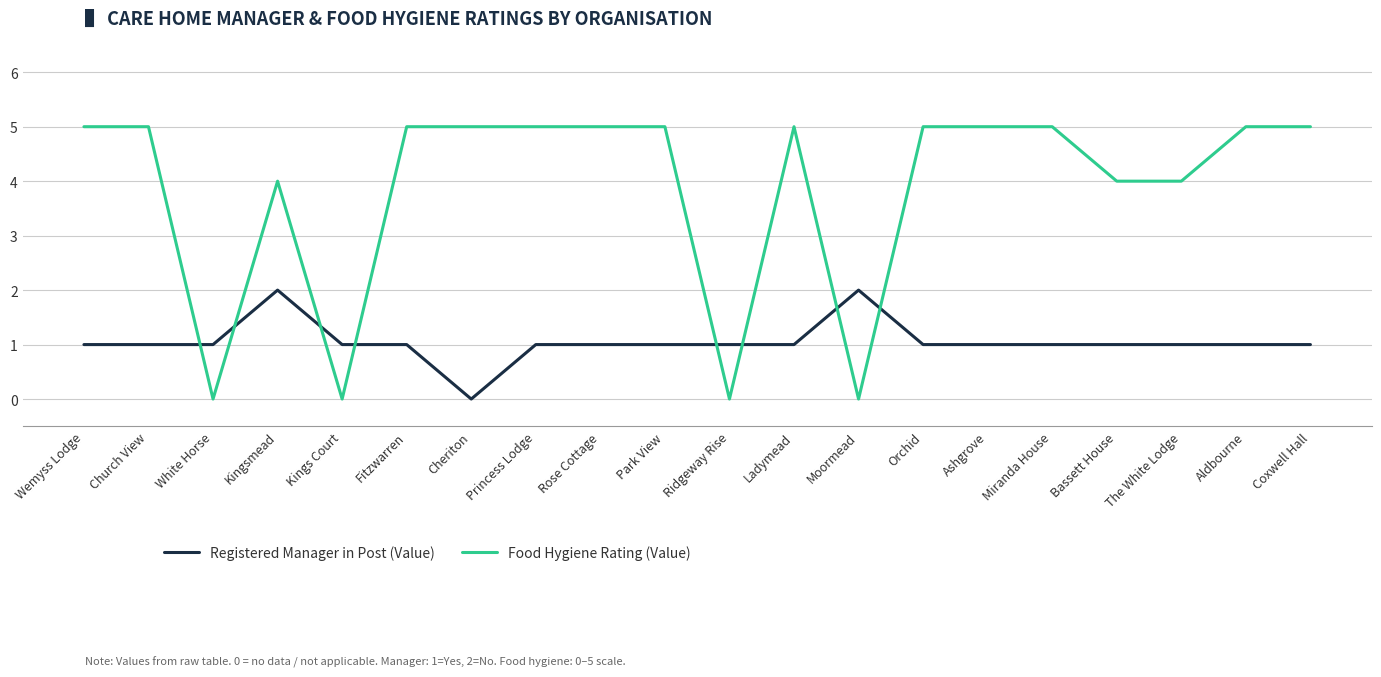

What is the total value across all series at Ladymead?

6